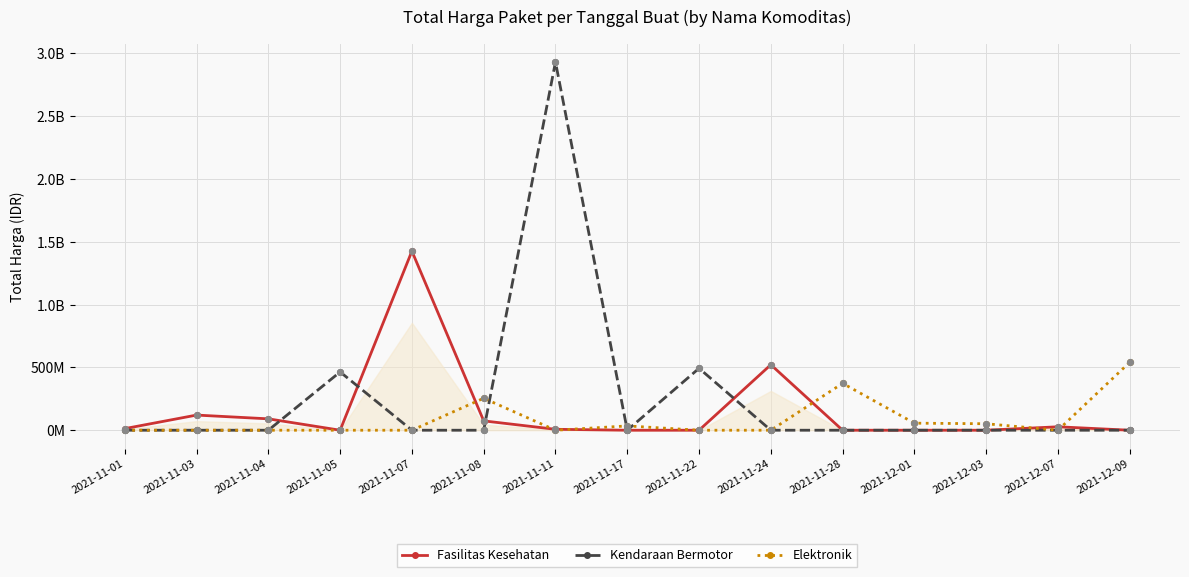

Which series has the largest total across all categories?

Kendaraan Bermotor